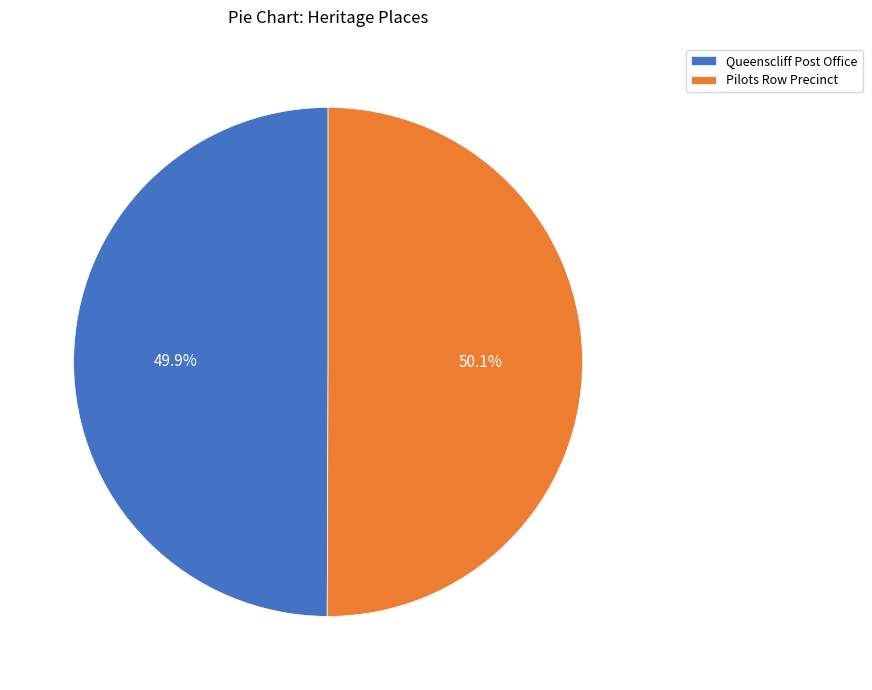

Combined, what portion of the pie is Queenscliff Post Office and Pilots Row Precinct?

100.0%